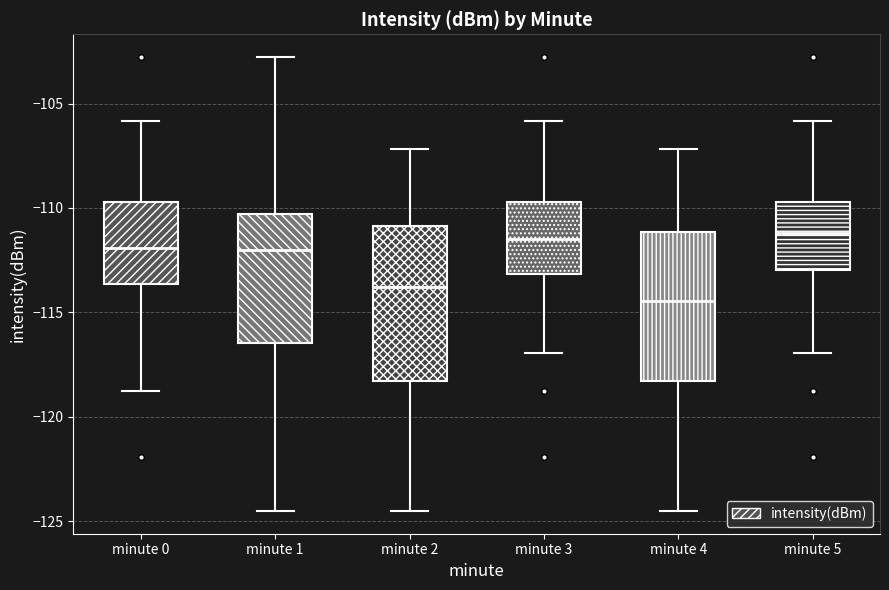

Where does the lower whisker of the box for minute 4 end on the y-axis? The values are not printed on the chart, so give them approximately, as read against the axis.

-124.5